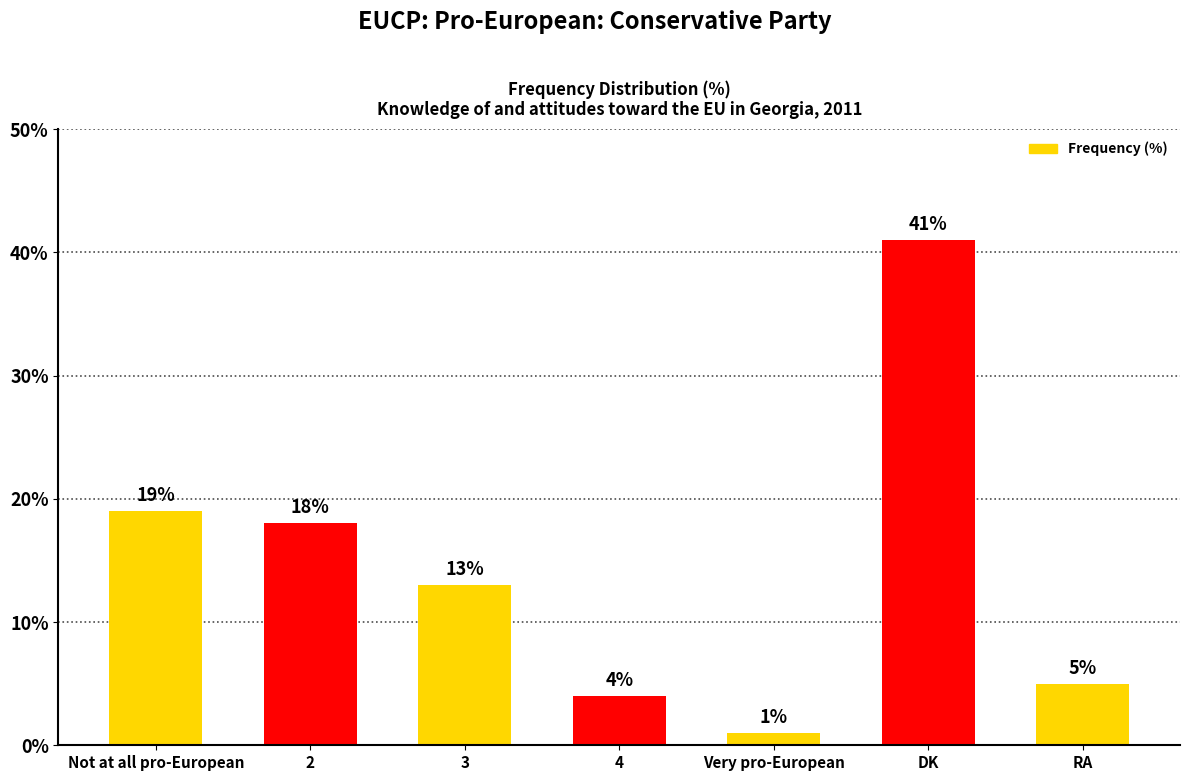

What is the value of the 7th bar from the left?

5